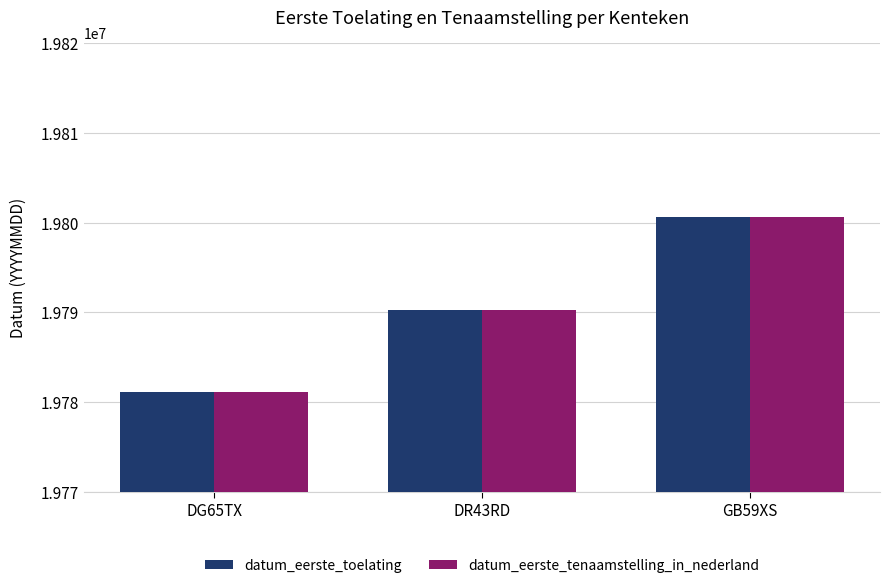

Reading left to right, what are all the values shown in this chart?

datum_eerste_toelating: 19781117	19790322	19800606
datum_eerste_tenaamstelling_in_nederland: 19781117	19790322	19800606